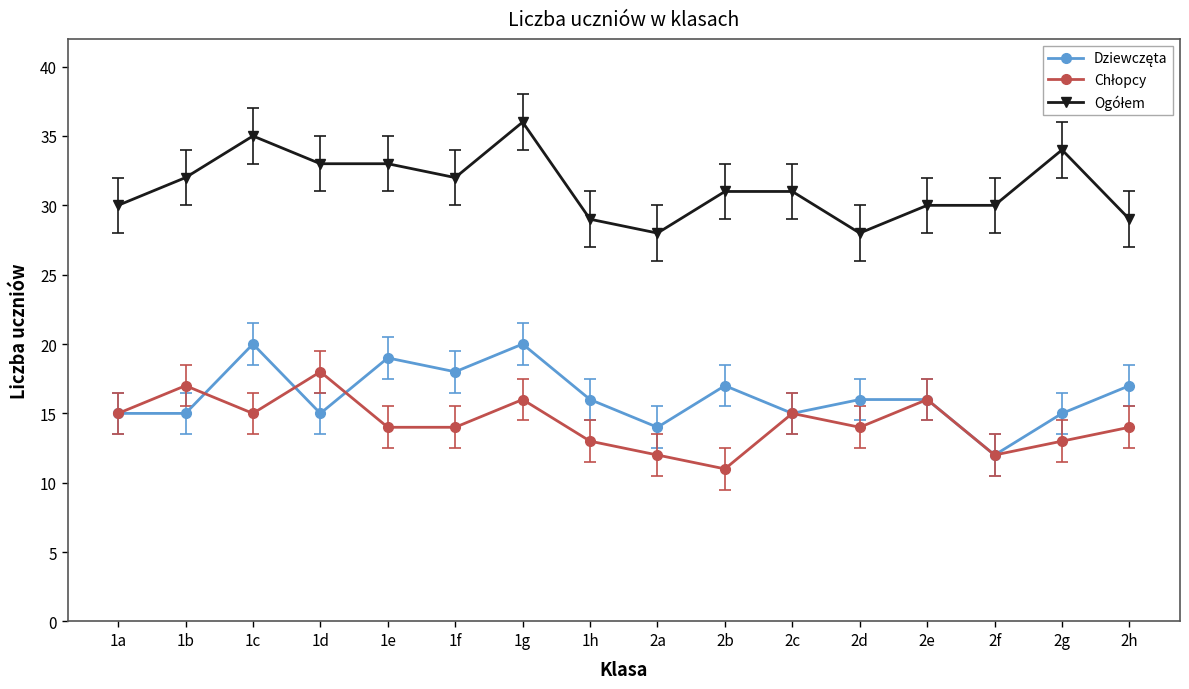

What is the spread (max minus min) of values at 1a?

15